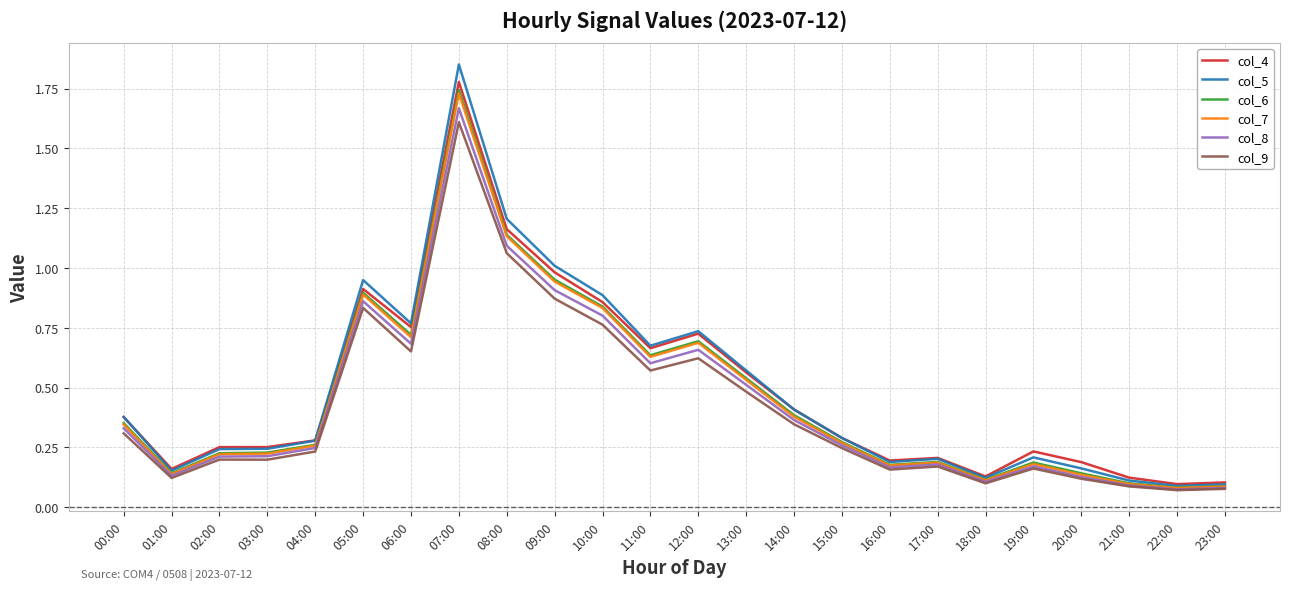

What position from the left is 02:00?

3